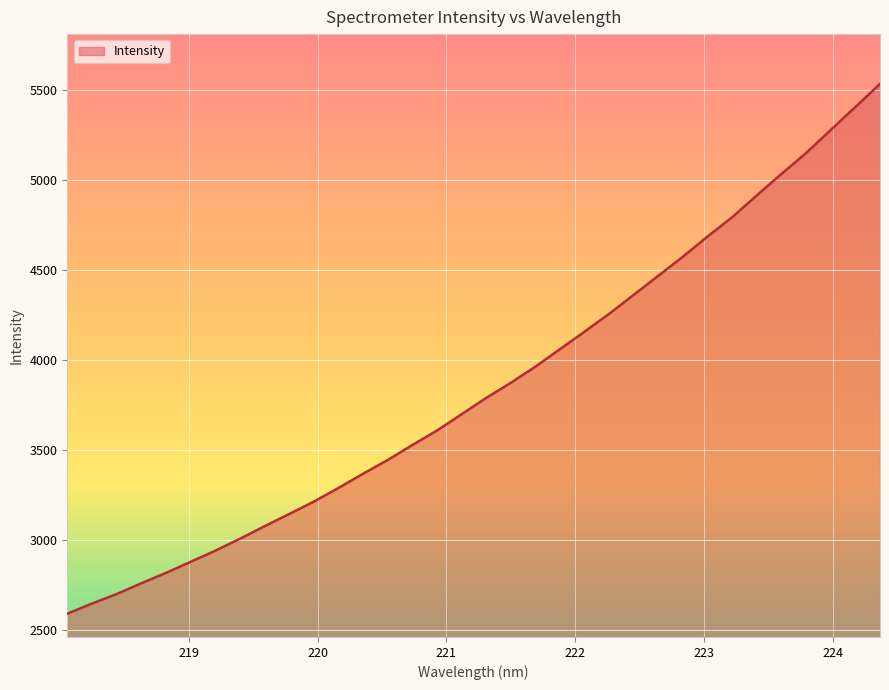

What is the difference between the maximum and minimum values?

2946.9